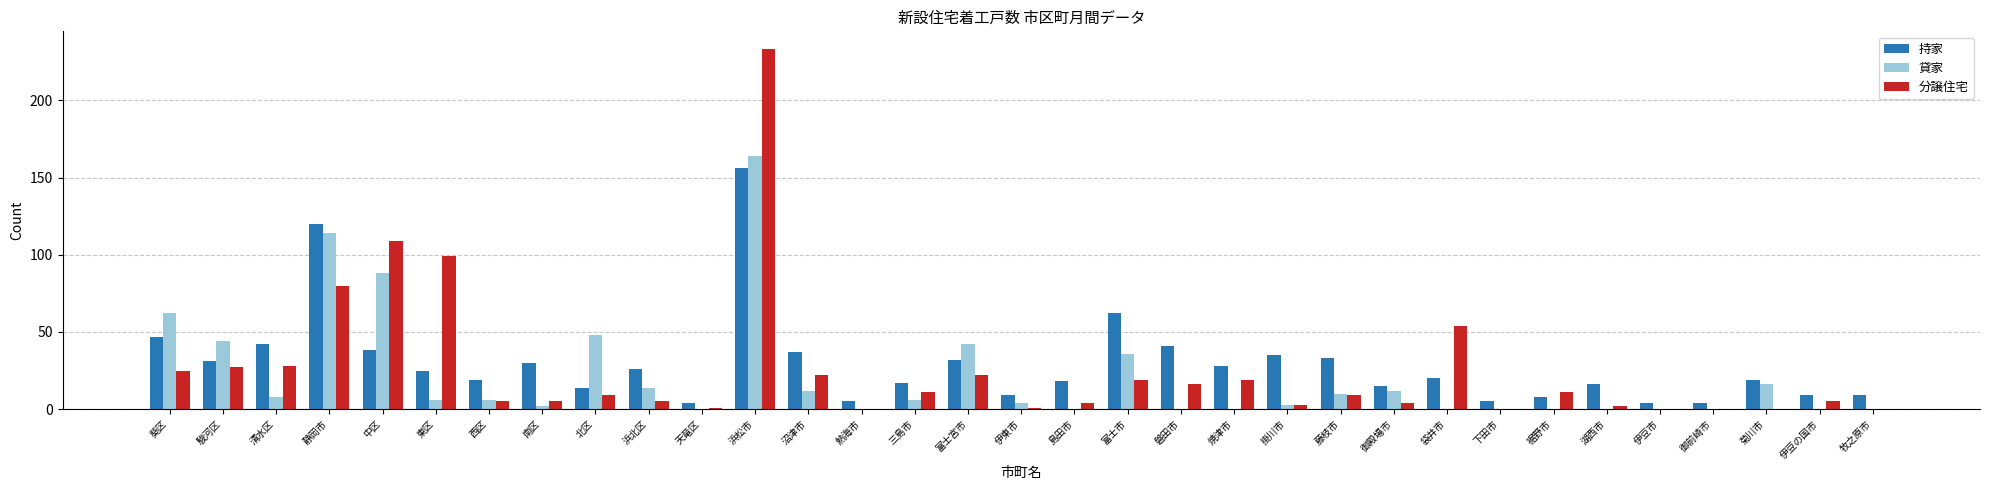

What is the sum of all 分譲住宅 values?

828